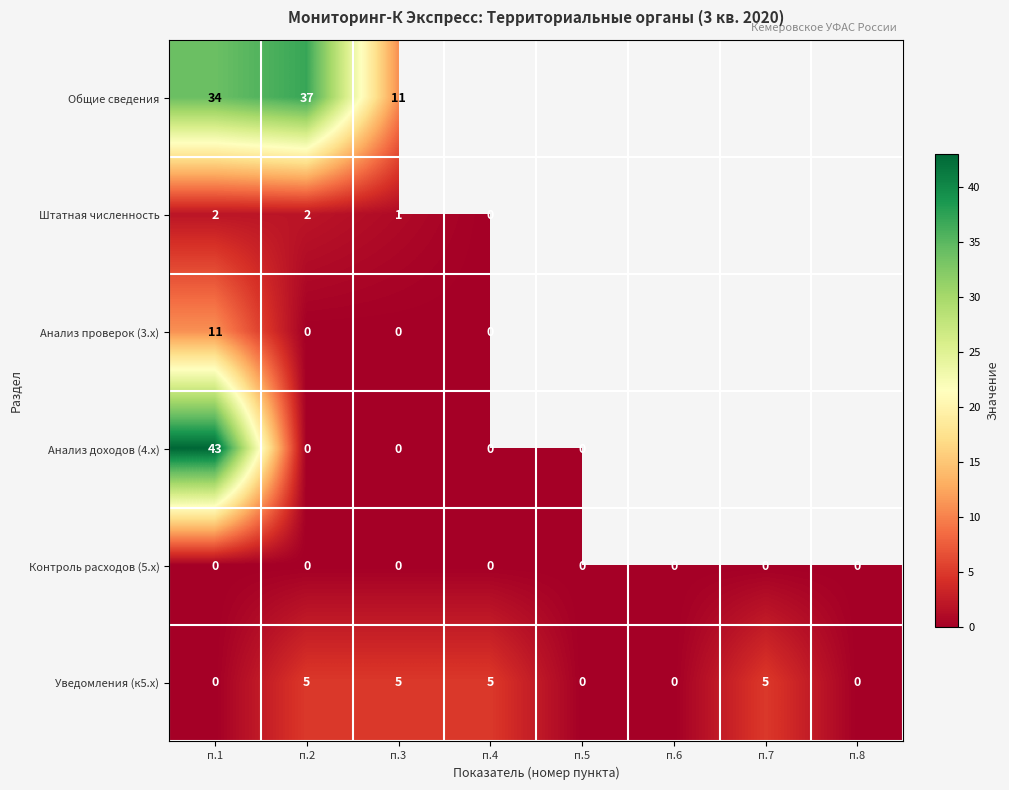

How many distinct data groups are displayed?

6